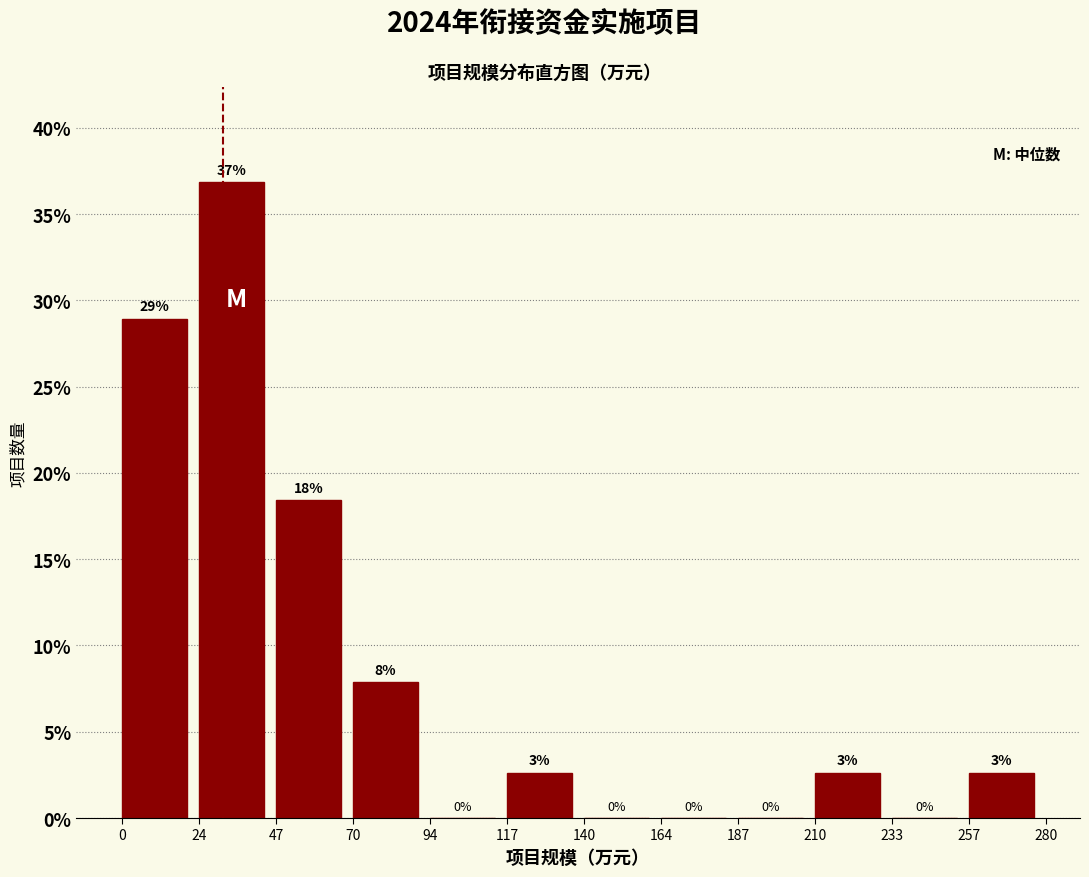

Which range on the x-axis has the tallest bar?

24 to 47